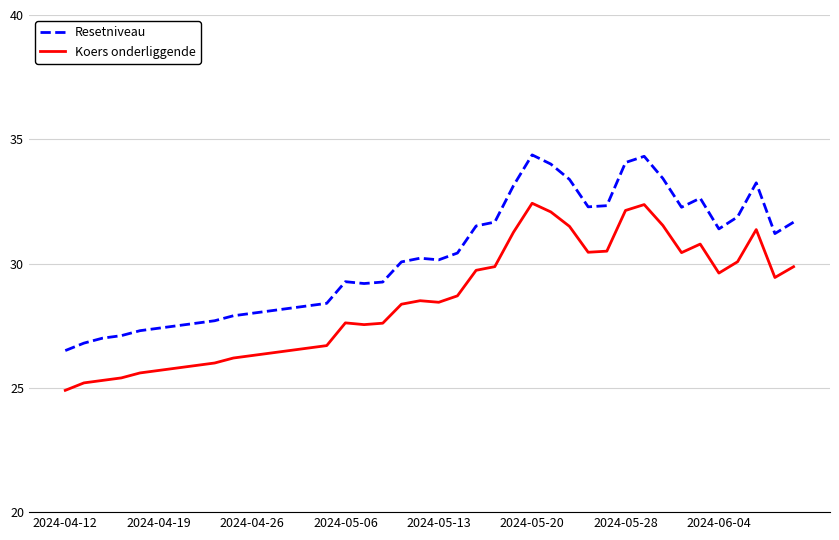

Which series has the largest total across all categories?

Resetniveau